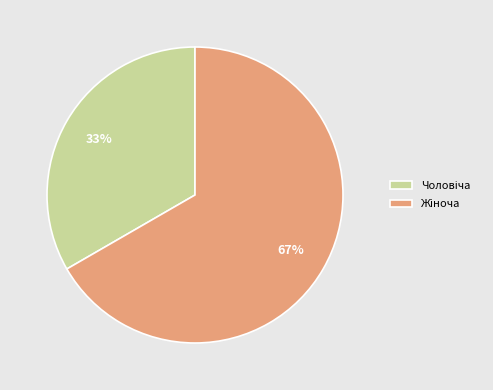

Does any single category account for the majority?

Yes